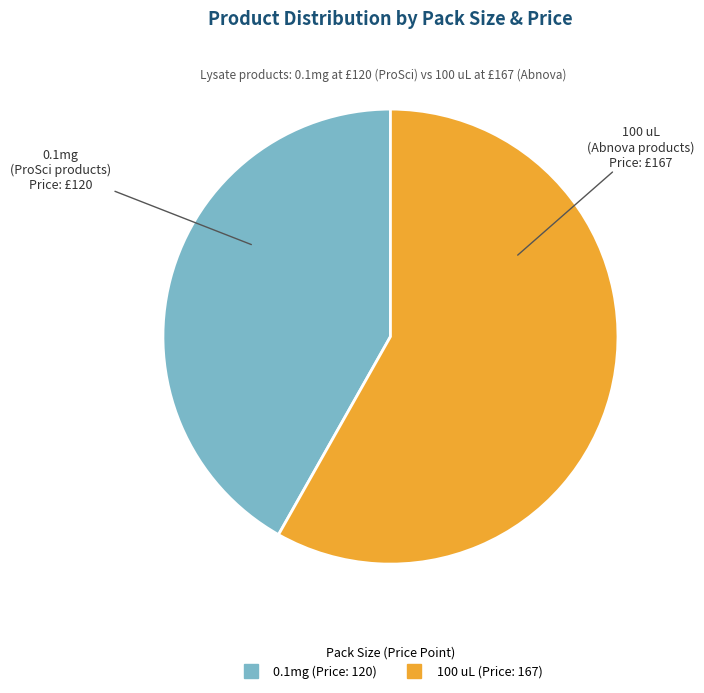

How many segments does this pie chart have?

2